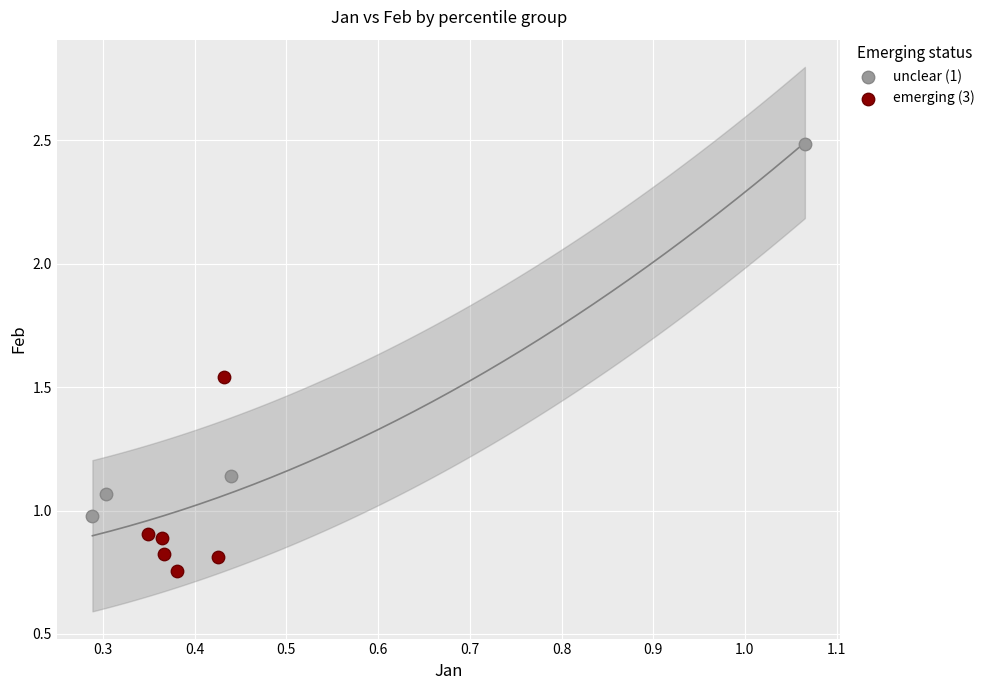

Which series contains the lowest Y value?

emerging (3)